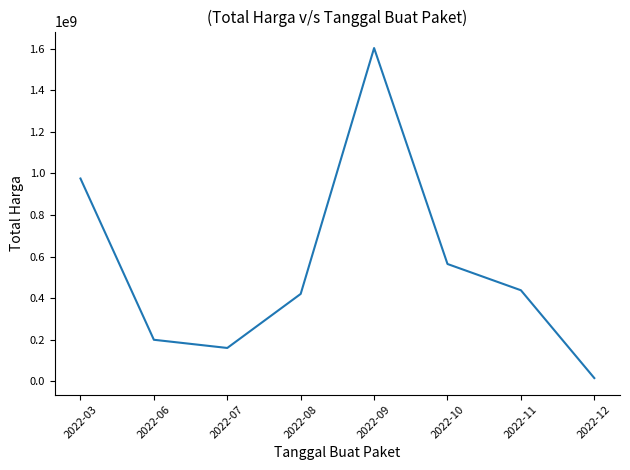

How many series are shown in this chart?

1